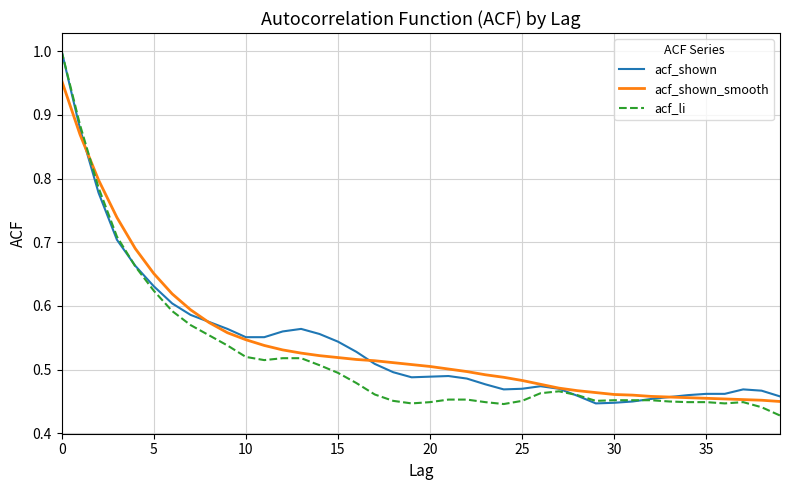

How many lines are shown in the chart?

3